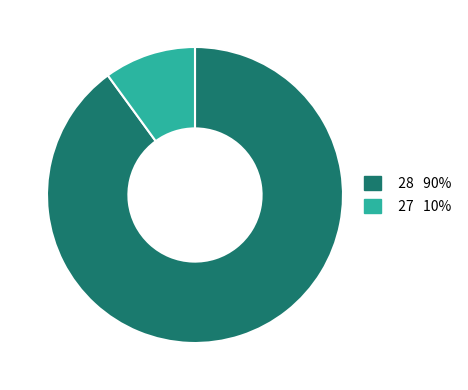

Is there a majority slice in this chart?

Yes